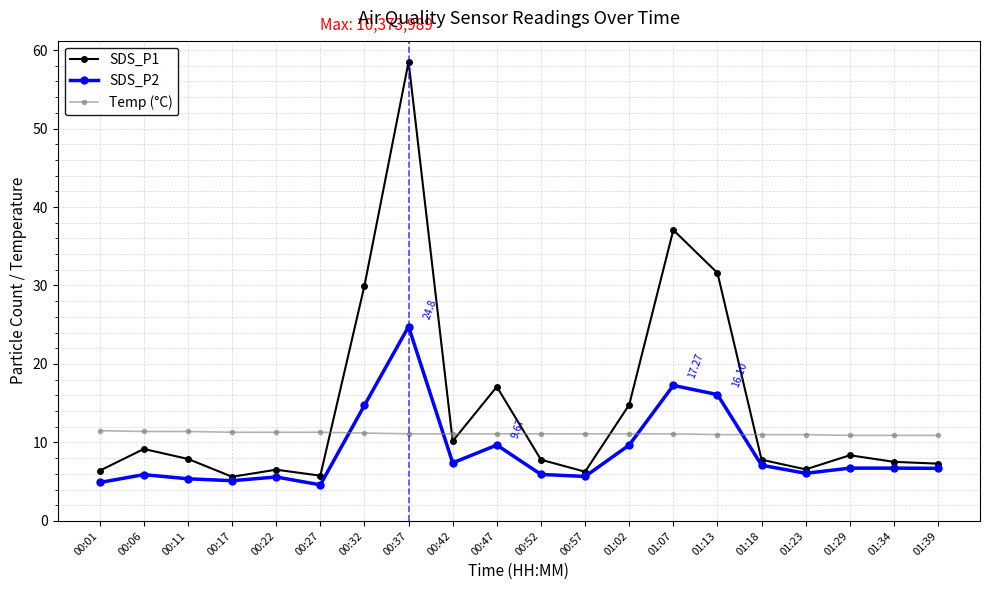

List the series in order of their peak value, highest first.

SDS_P1, SDS_P2, Temp (°C)